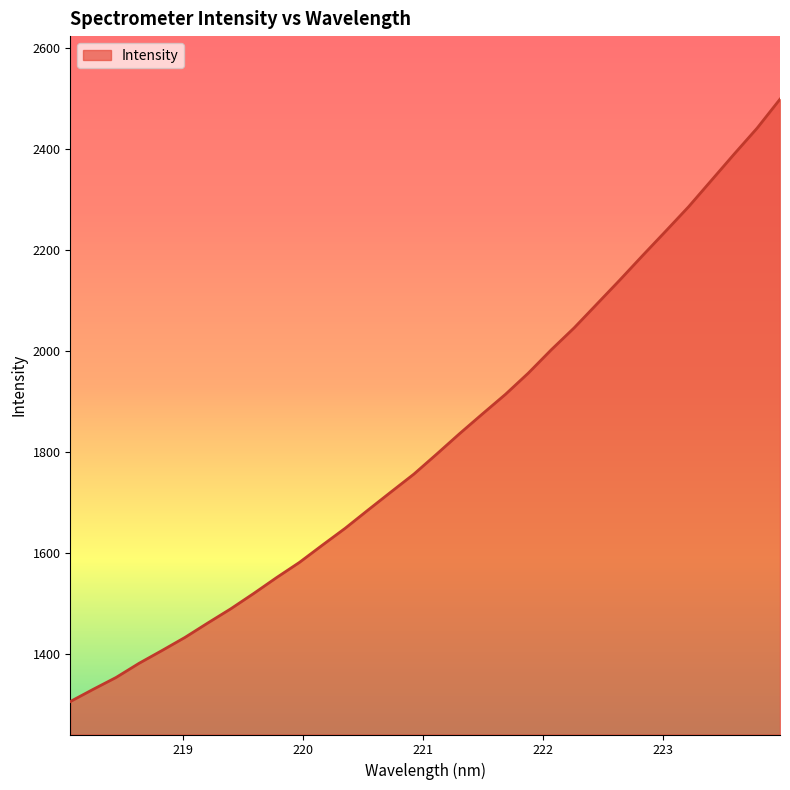

What is the difference between the maximum and minimum values?

1193.7